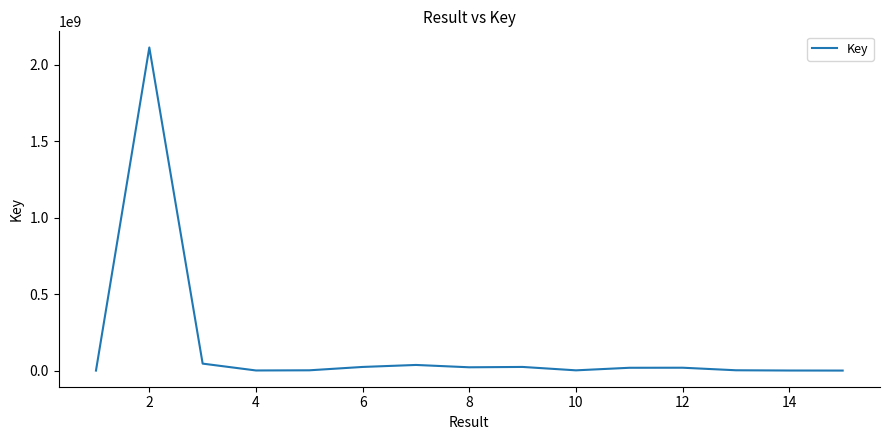

What is the maximum value shown in the chart?

2113110315